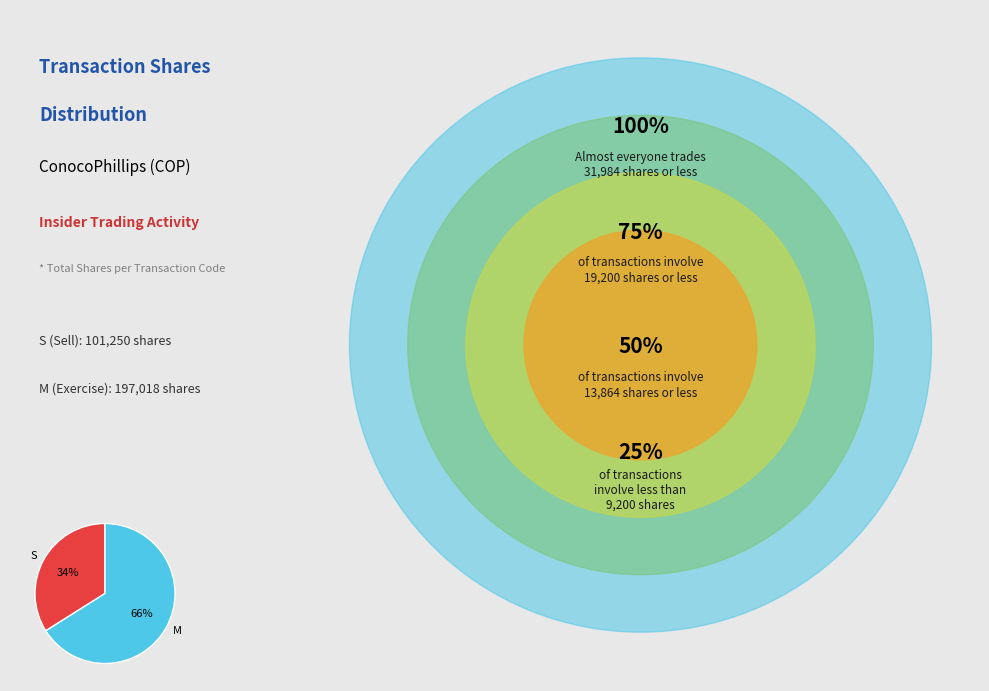

Which slice is the smallest?

S